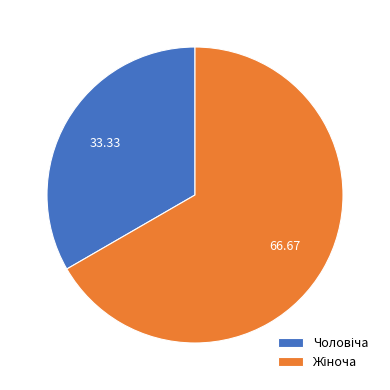

Is there a majority slice in this chart?

Yes